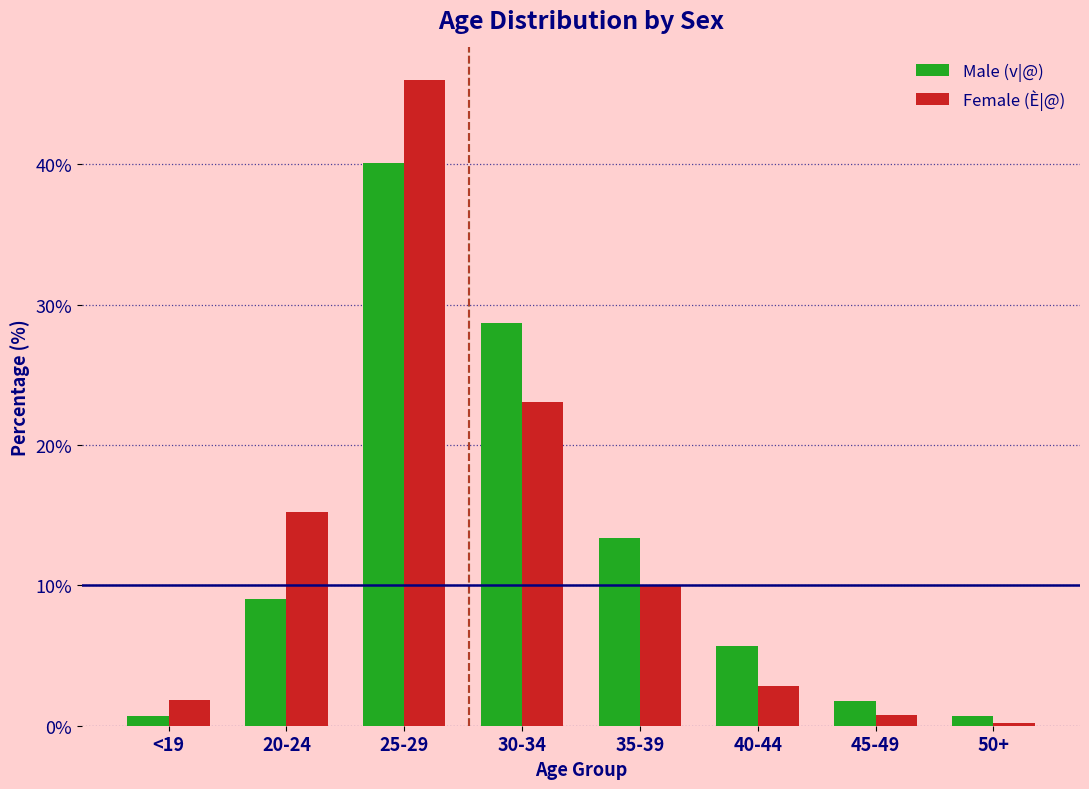

Reading left to right, list all the values displayed in this chart.

Male (v|@): 0.7	9.0	40.1	28.7	13.4	5.7	1.7	0.7
Female (È|@): 1.8	15.2	46.0	23.1	10.0	2.9	0.8	0.2